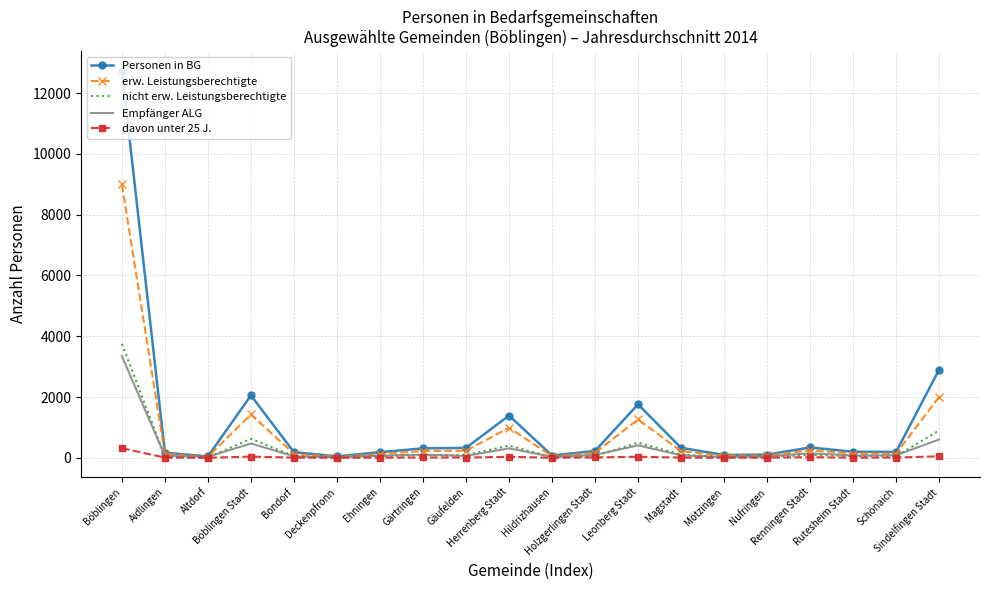

Which series has the largest range (max minus min)?

Personen in BG